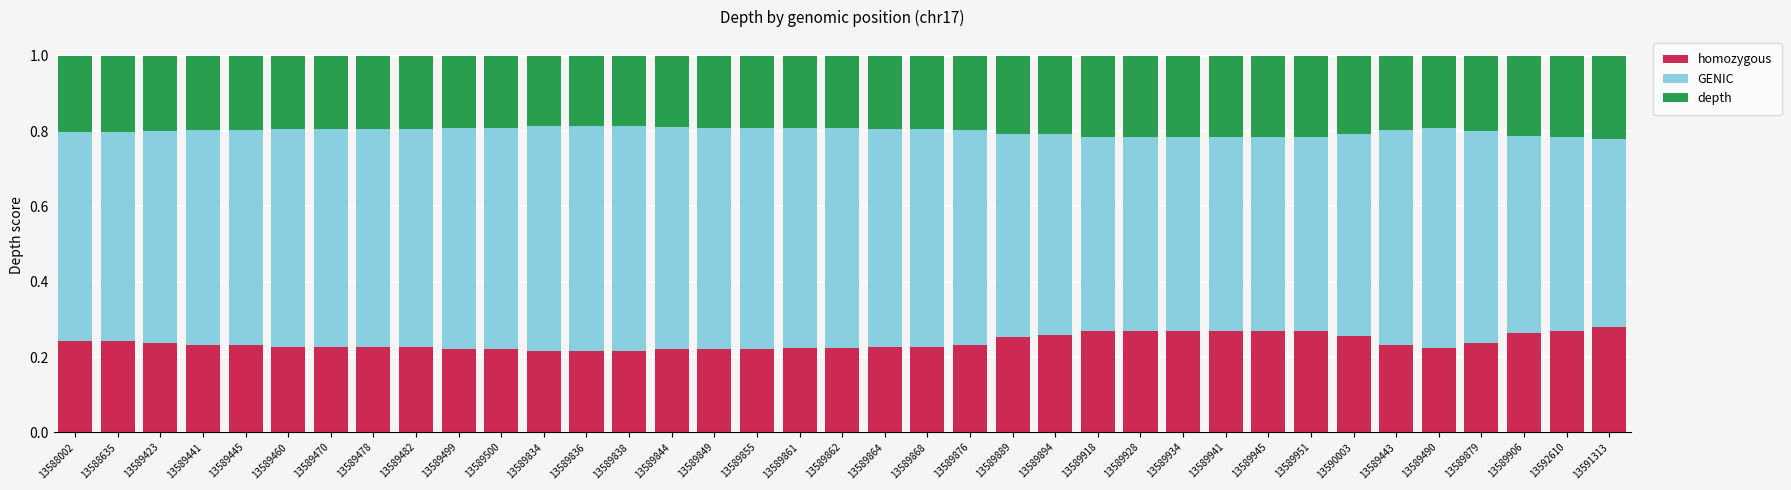

The homozygous series shows 0.2 at 13589855. True or false?

True